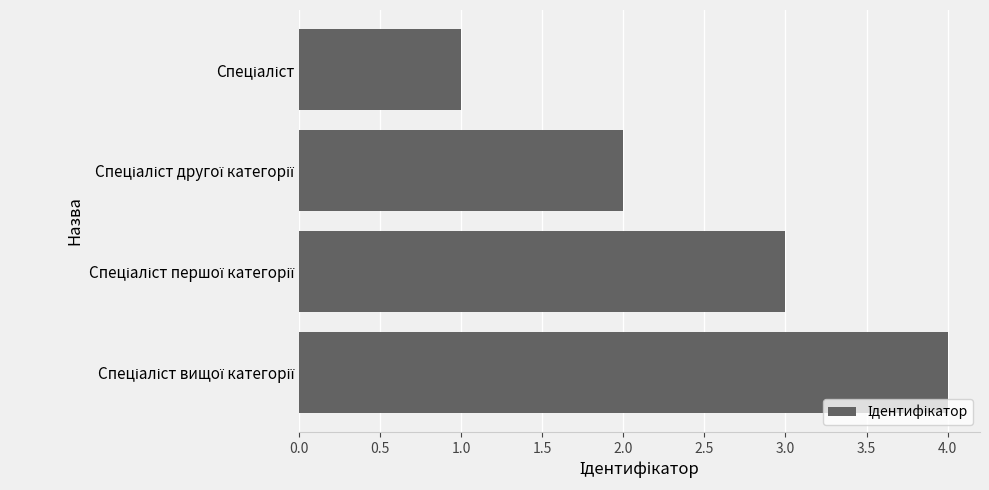

What is the difference between the maximum and minimum values?

3